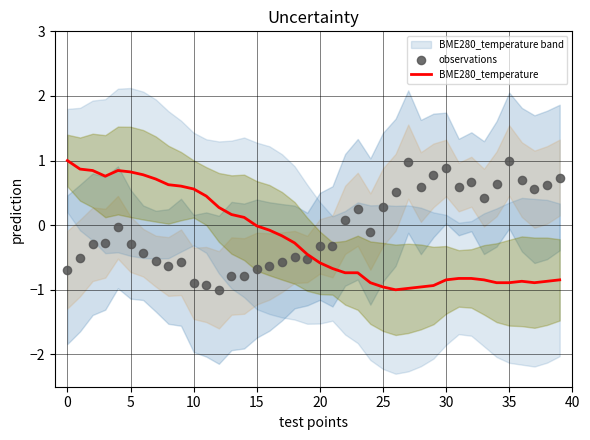

Which series has the widest spread of Y values?

BME280_temperature